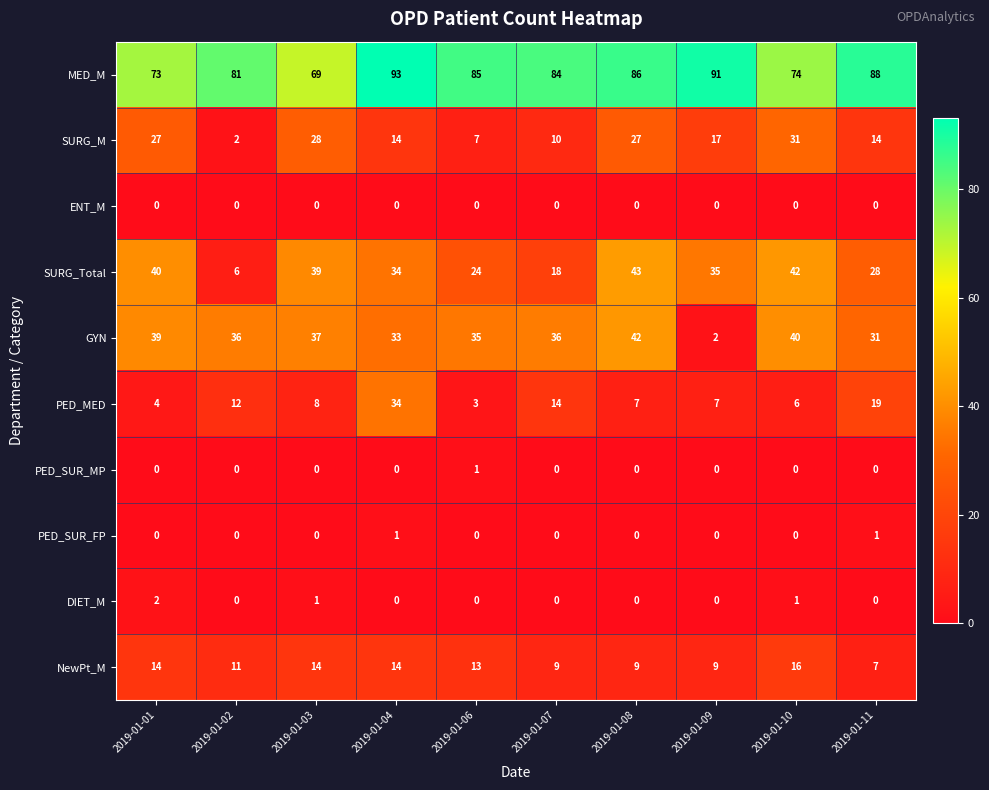

At which label is SURG_Total closest to 24?

2019-01-06